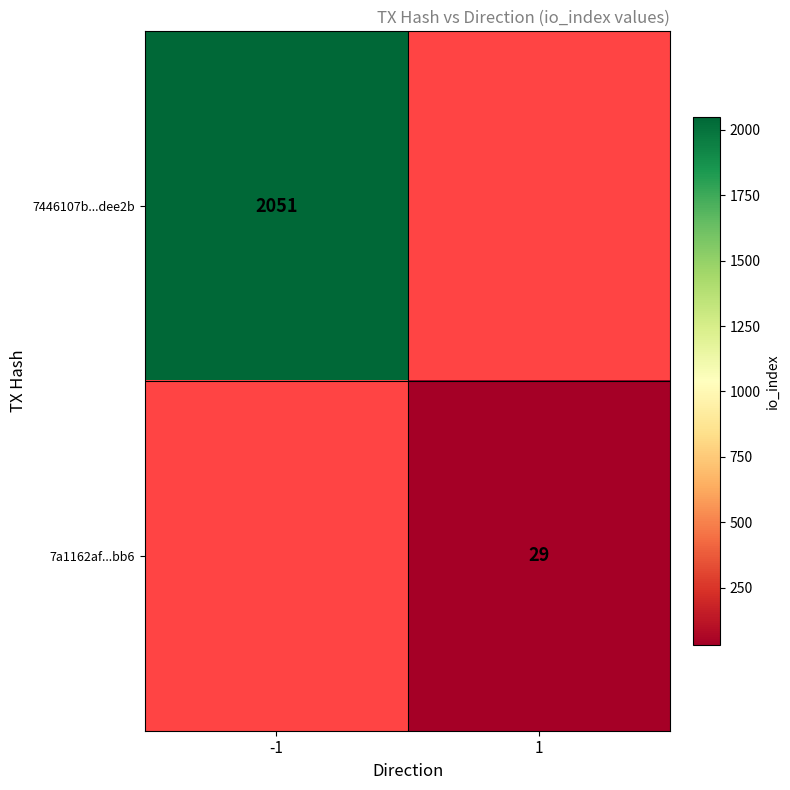

What is the spread (max minus min) of values at -1?

2051